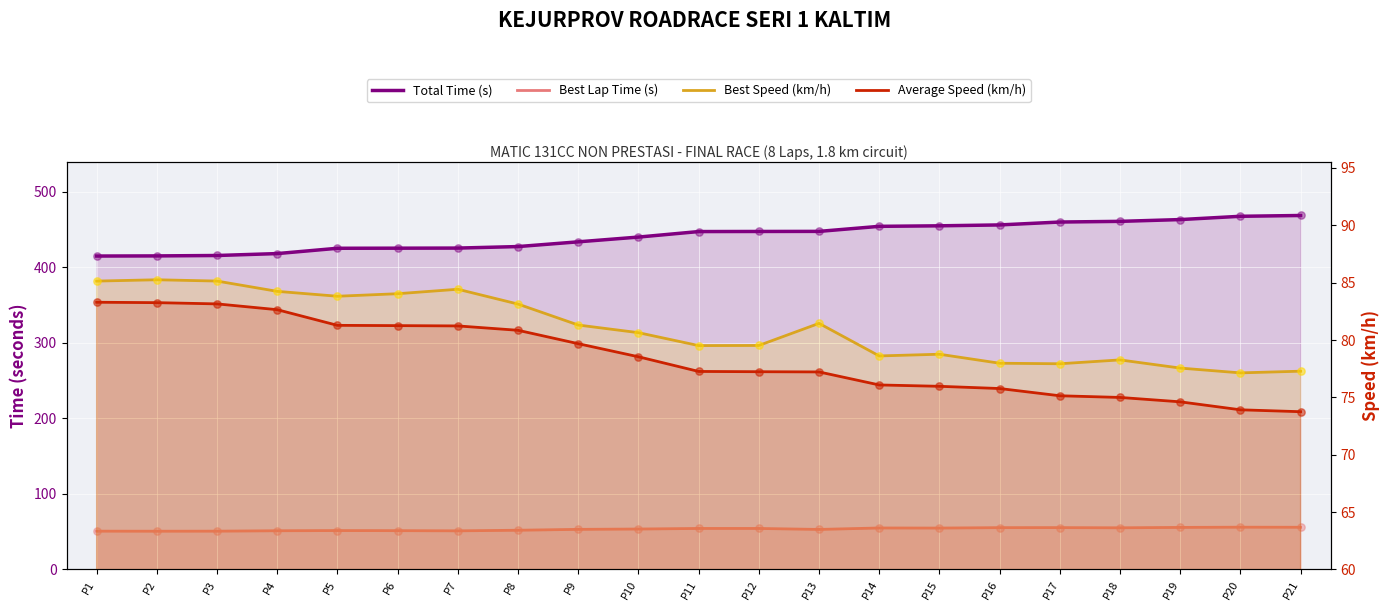

At which category is the sum across all series the highest?

P21